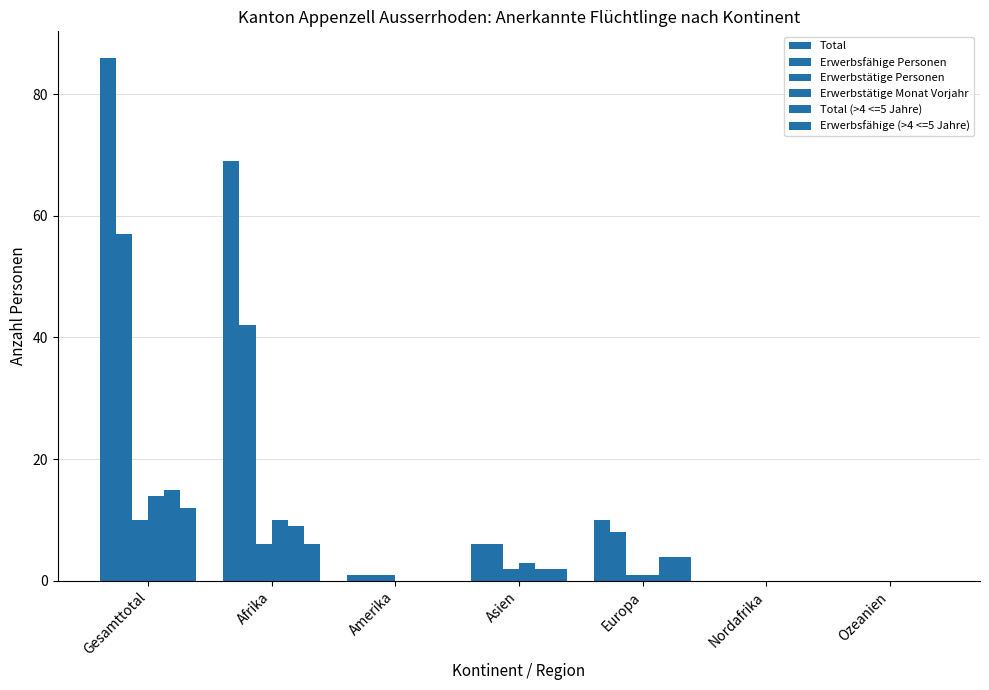

At which category is the sum across all series the highest?

Gesamttotal